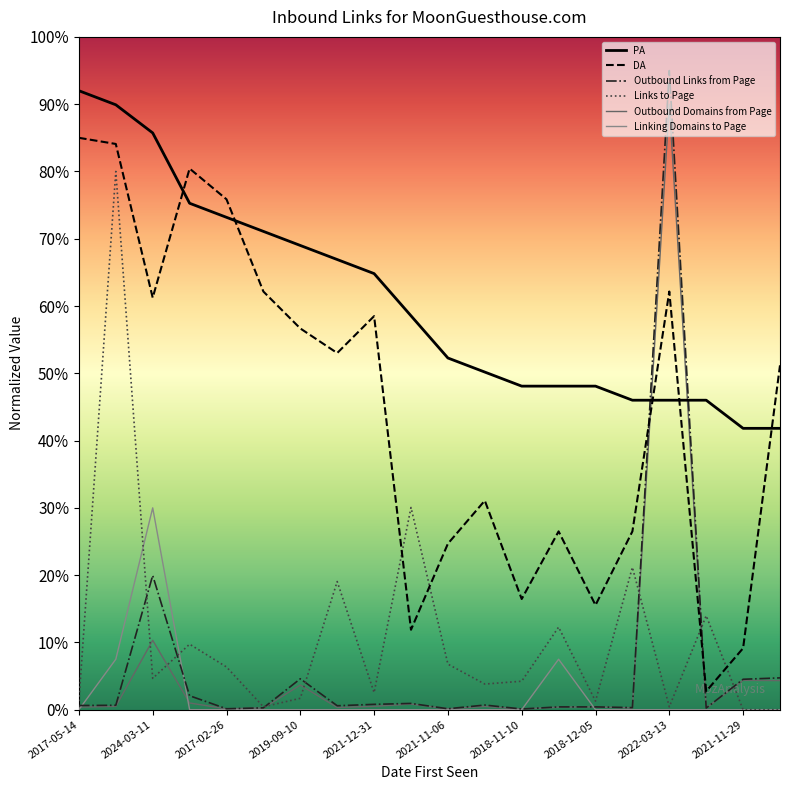

The value of Outbound Links from Page at 13 is 0.4. True or false?

True